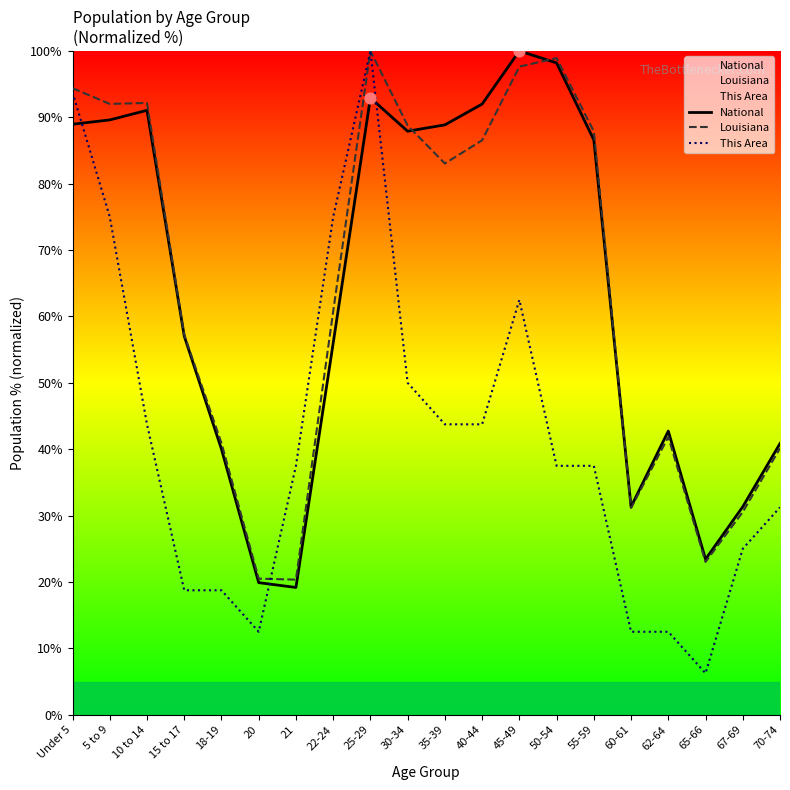

Which series has the largest total across all categories?

Louisiana